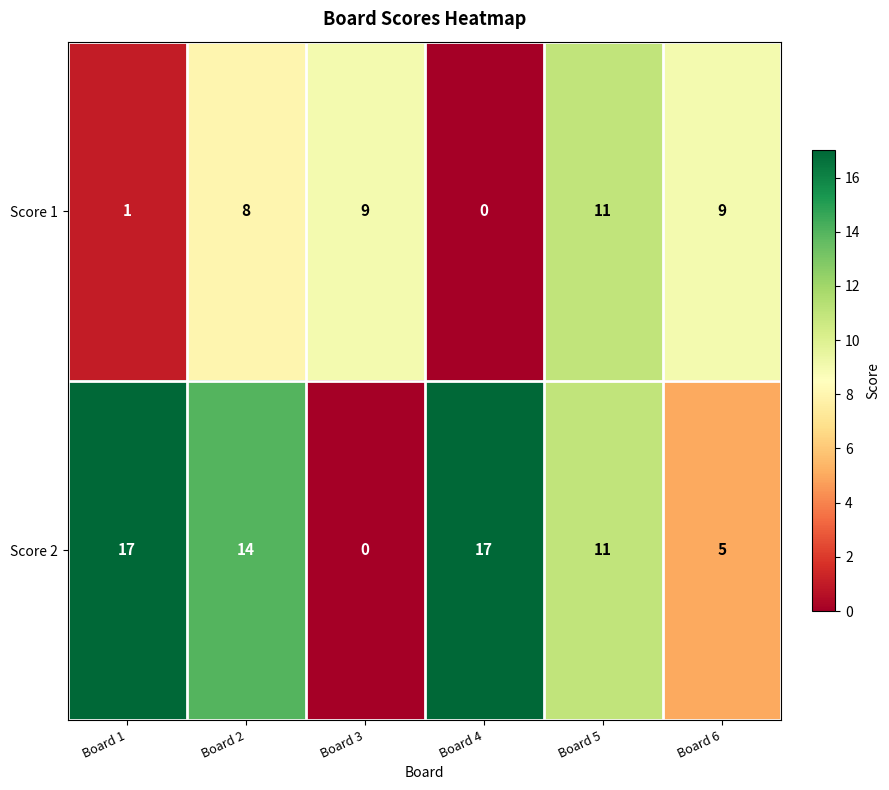

Where does the Score 2 series first go above 14?

Board 1